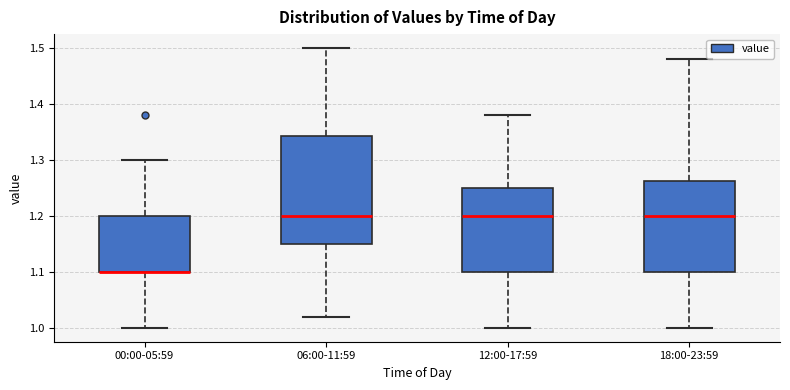

Reading left to right, read every box against the y-axis: the position of its median line, the range the box covers, and the ends of its whiskers. The values are not printed on the chart, so give them approximately, as read against the axis.

00:00-05:59: median 1.10 (drawn on the box's lower edge), box 1.10 to 1.20, whiskers 1.00 to 1.30
06:00-11:59: median 1.20, box 1.15 to 1.34, whiskers 1.02 to 1.50
12:00-17:59: median 1.20, box 1.10 to 1.25, whiskers 1.00 to 1.38
18:00-23:59: median 1.20, box 1.10 to 1.26, whiskers 1.00 to 1.48